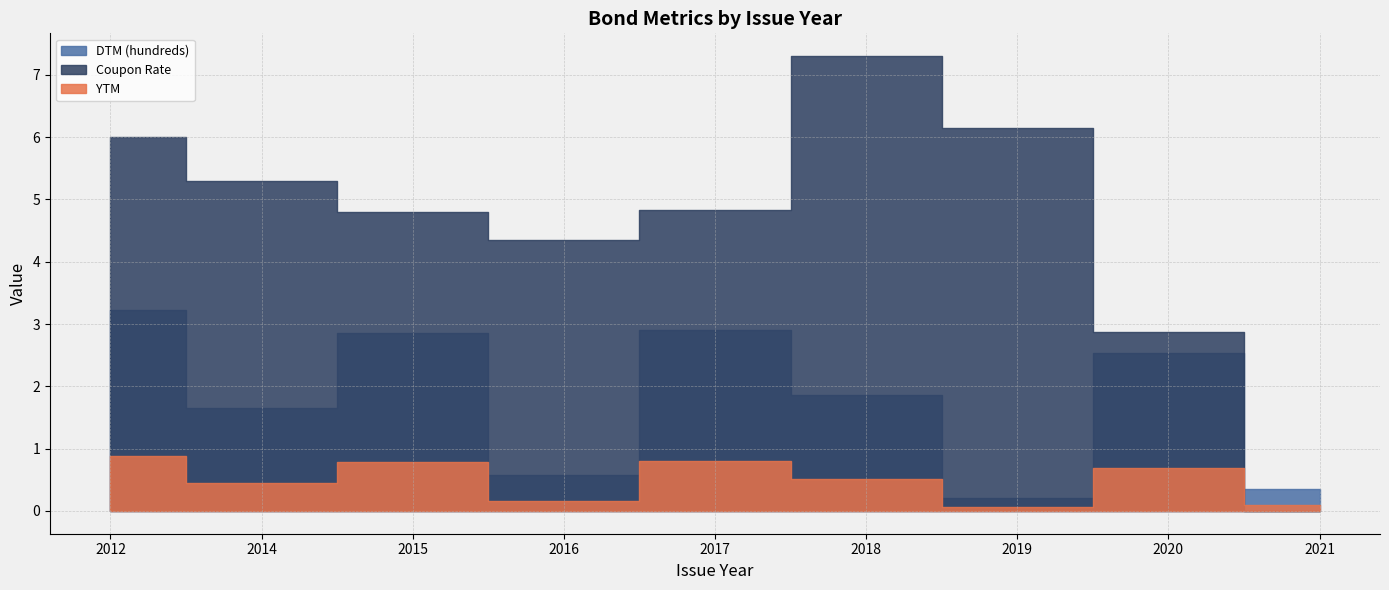

What is the lowest value of the YTM series?

0.1